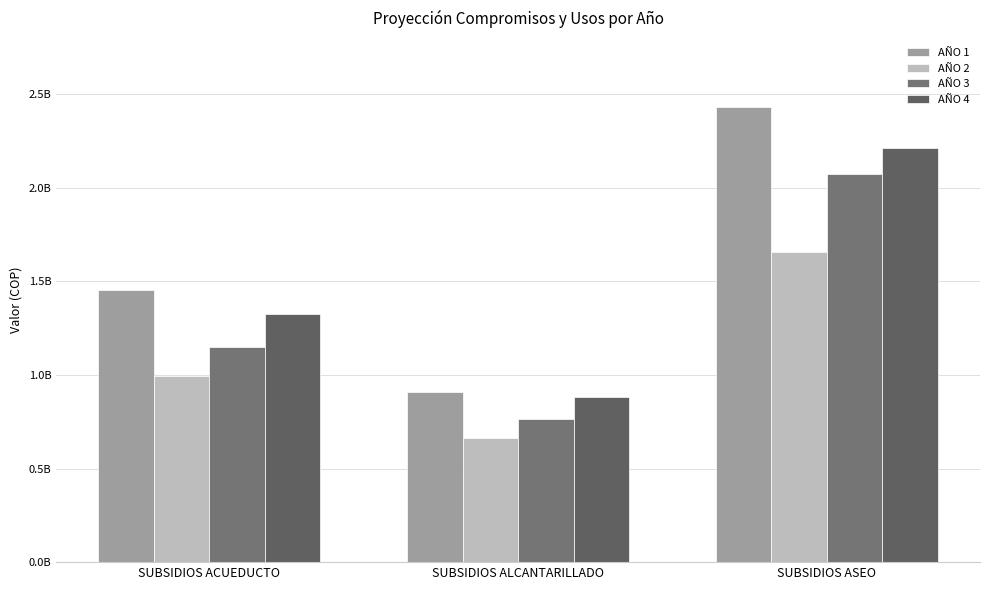

What is the label of the 2nd bar from the left?

SUBSIDIOS ALCANTARILLADO